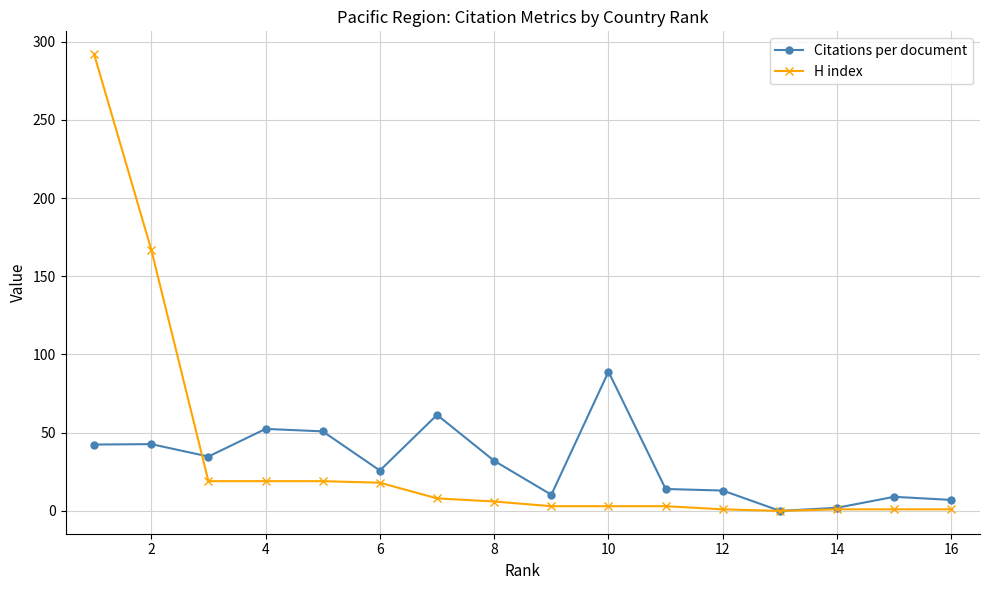

Rank the series by their average value, from lowest to highest.

Citations per document, H index